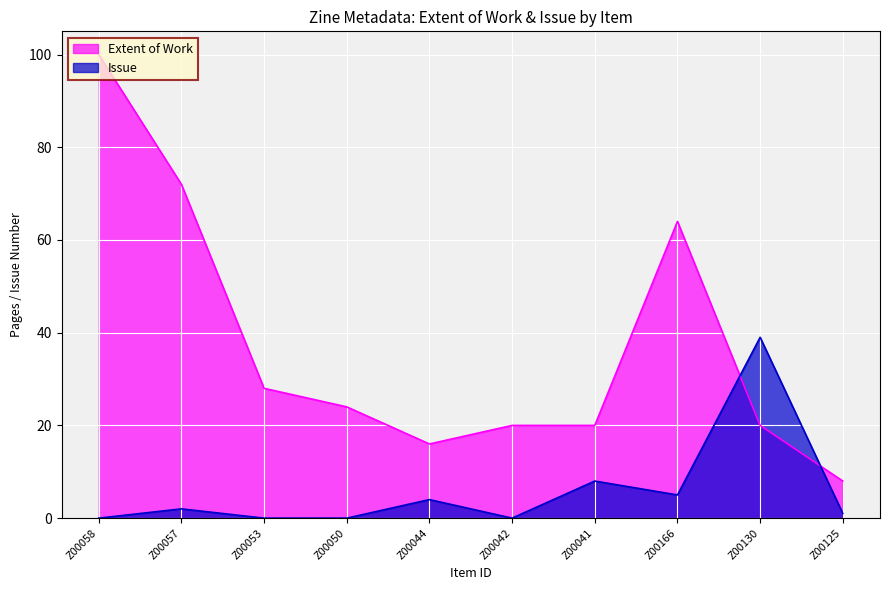

In Extent of Work, how many points are lower than both neighbors (excluding endpoints)?

1